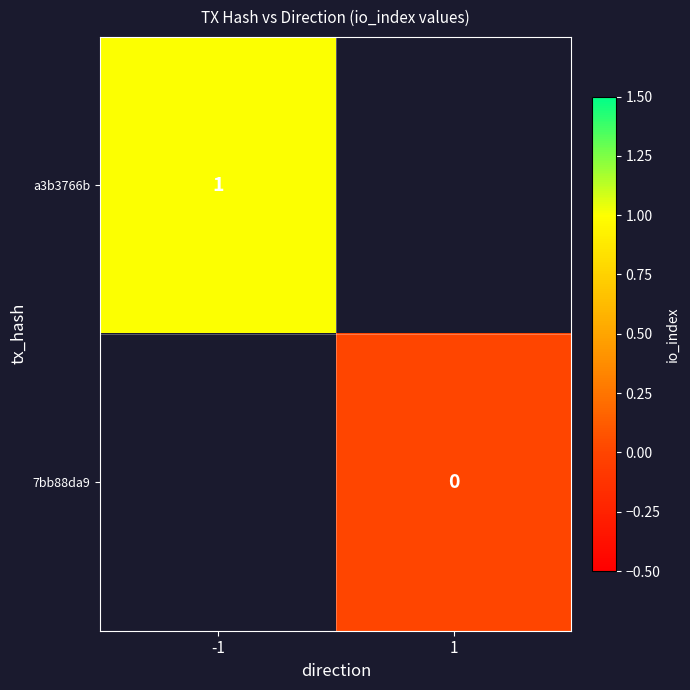

List the series in order of their peak value, highest first.

a3b3766b, 7bb88da9